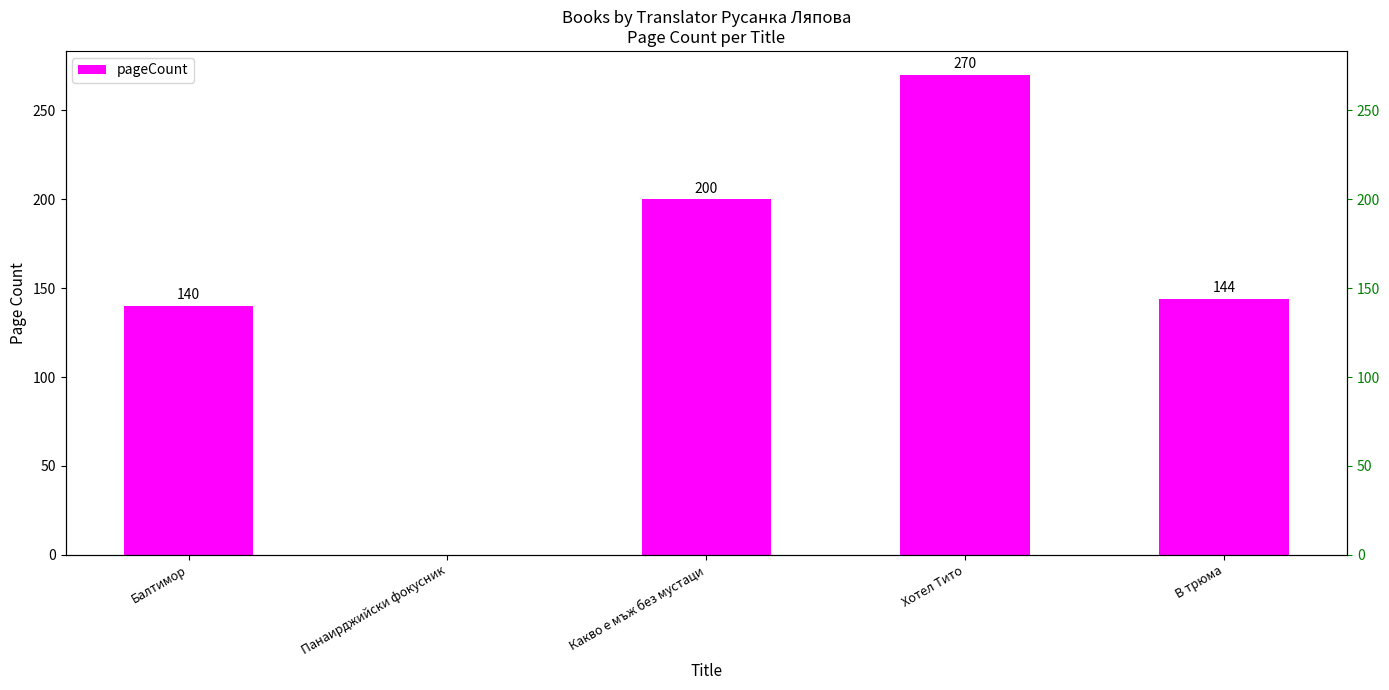

What is the difference between the second highest and minimum values?

200